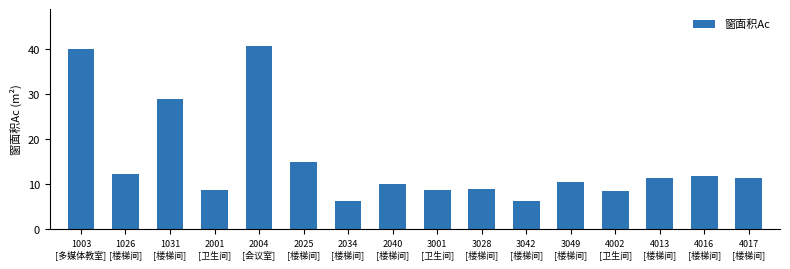

What is the ratio of the value at 4013
[楼梯间] to the value at 1031
[楼梯间]?

0.4